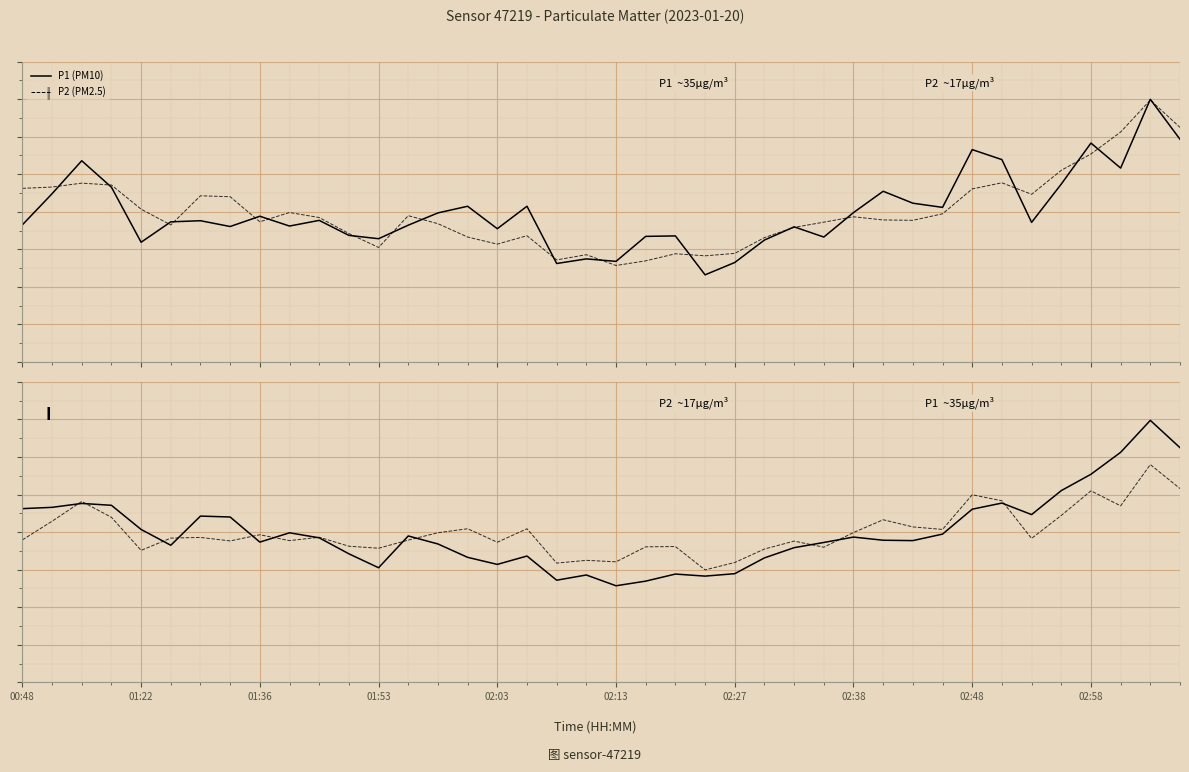

Rank the series by their average value, from lowest to highest.

P2 (PM2.5), P1 (PM10)